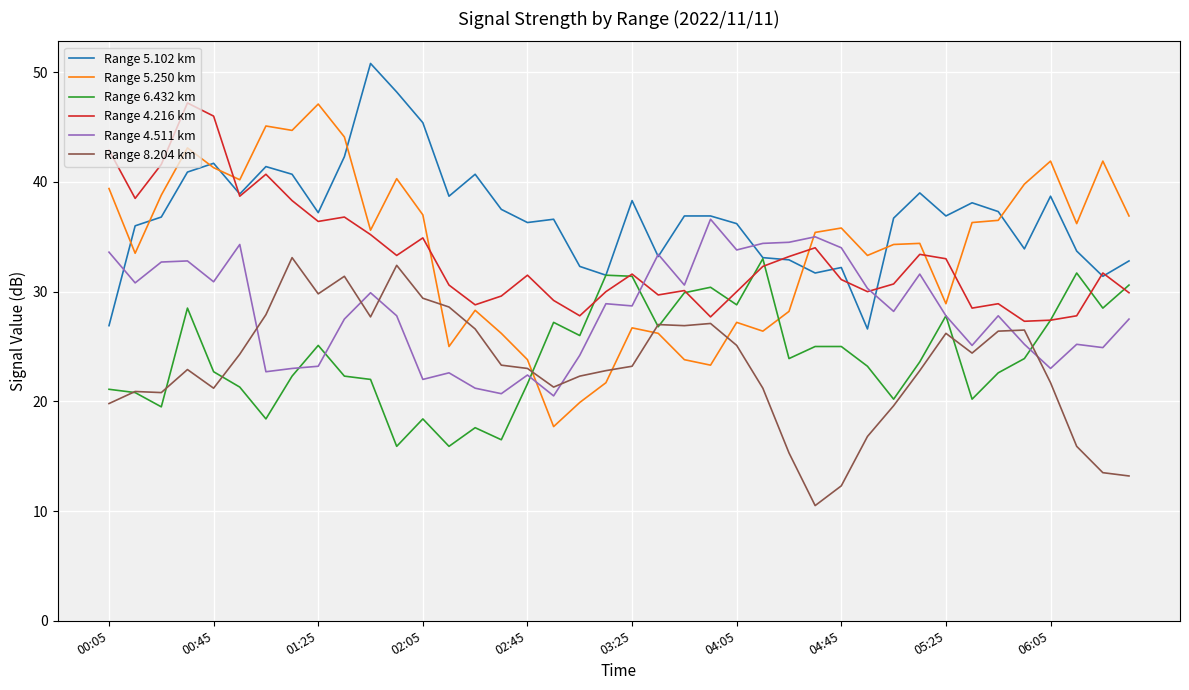

Which series has the largest total across all categories?

Range 5.102 km